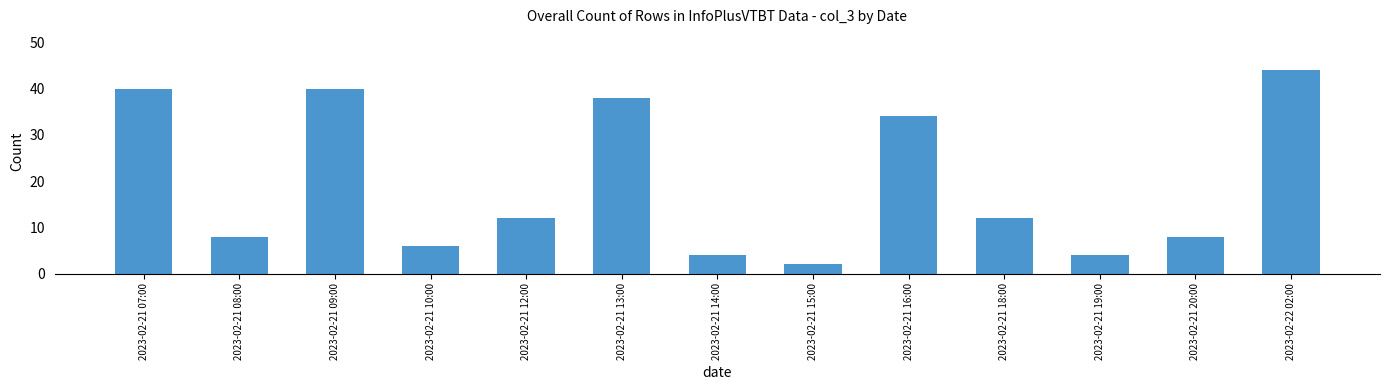

What is the label of the 13th bar from the left?

2023-02-22 02:00